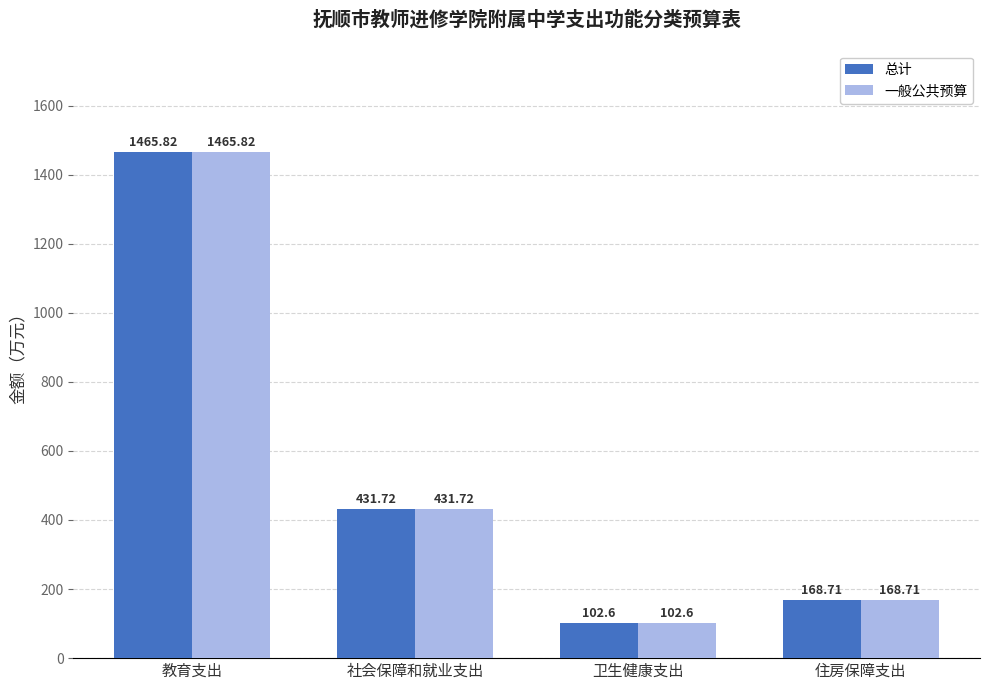

Where does the 一般公共预算 series first go above 431?

教育支出